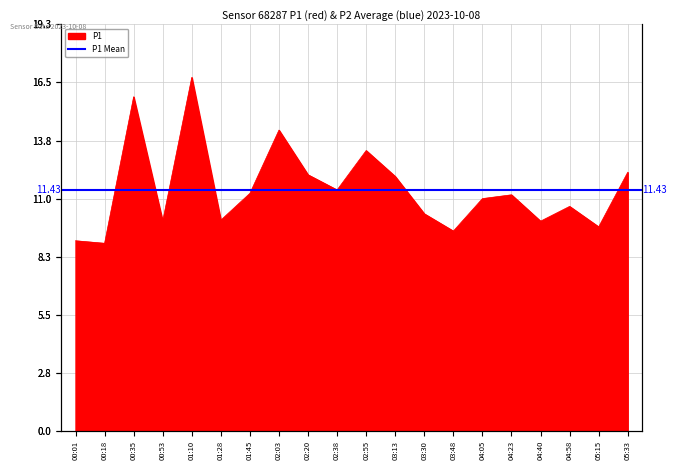

Does the chart display data point markers on the line(s)?

No